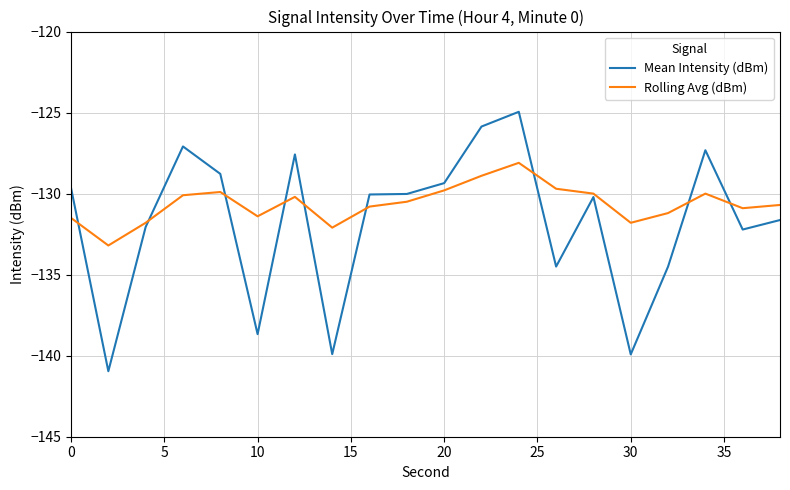

Rank the series by their average value, from highest to lowest.

Rolling Avg (dBm), Mean Intensity (dBm)